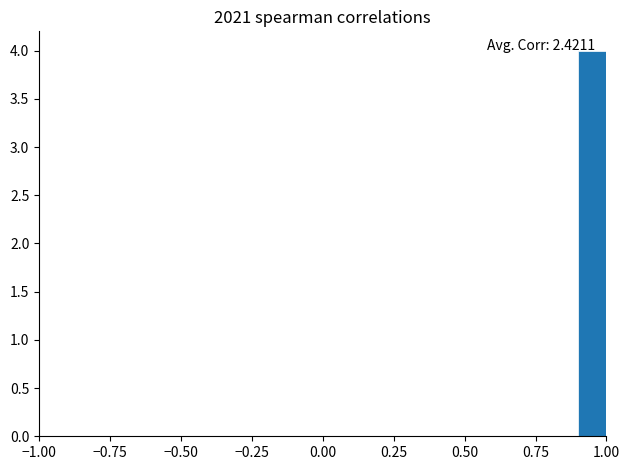

Read against the x-axis, roughly where is the centre of the tallest bar?

0.95